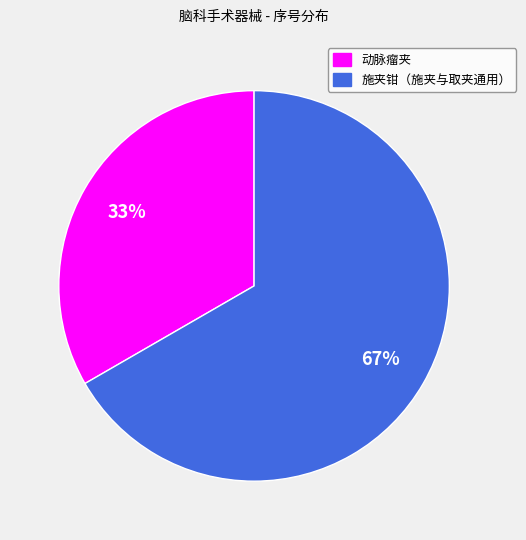

Does any single category account for the majority?

Yes